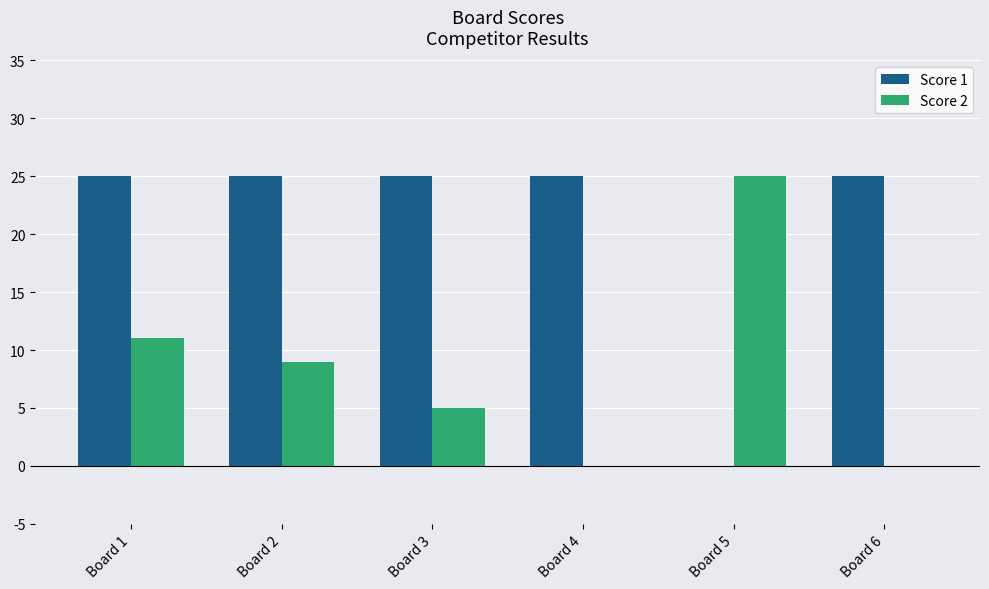

Between Board 2 and Board 3, which series saw the biggest shift?

Score 2